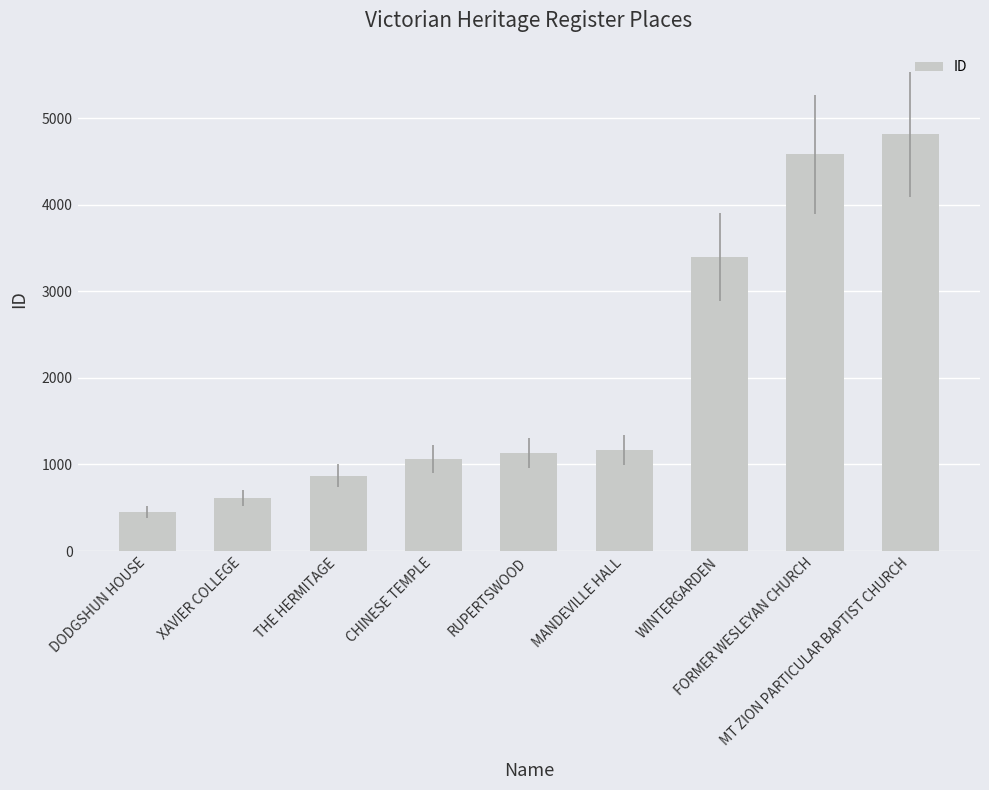

How many data points does each series have?

9